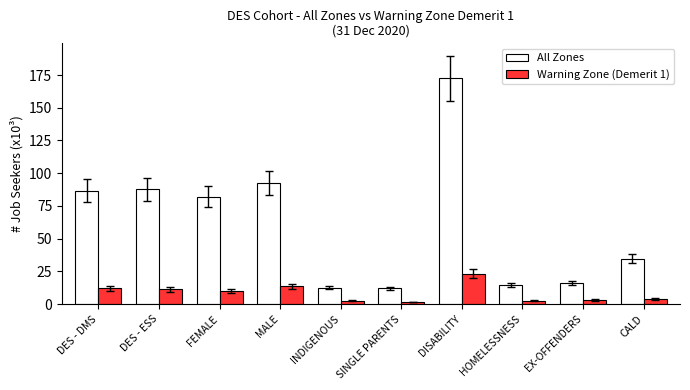

What is the difference between the highest and lowest values at EX-OFFENDERS?

13.1